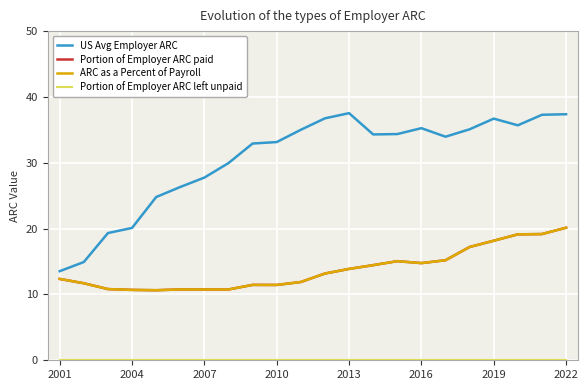

What is the greatest value displayed?

37.5